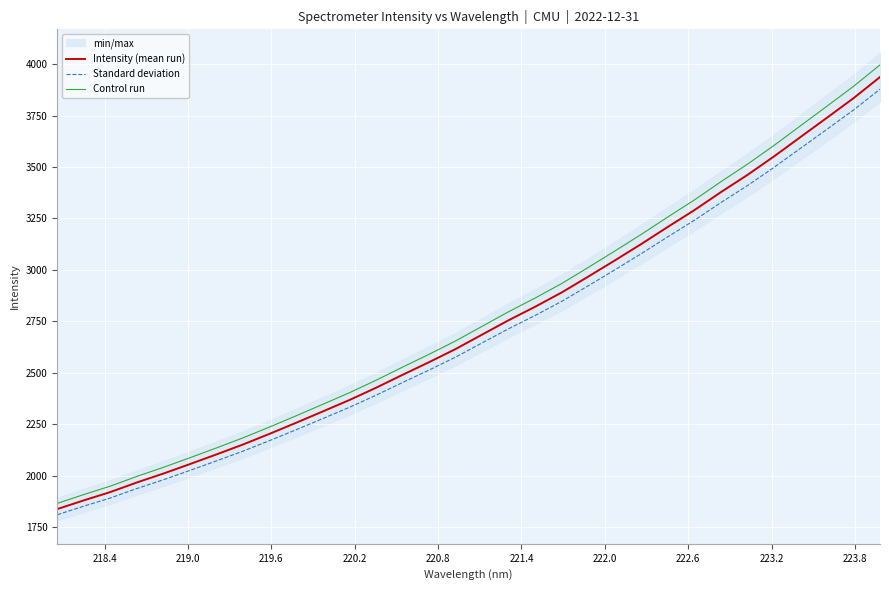

What is the minimum value for Standard deviation?

1810.5